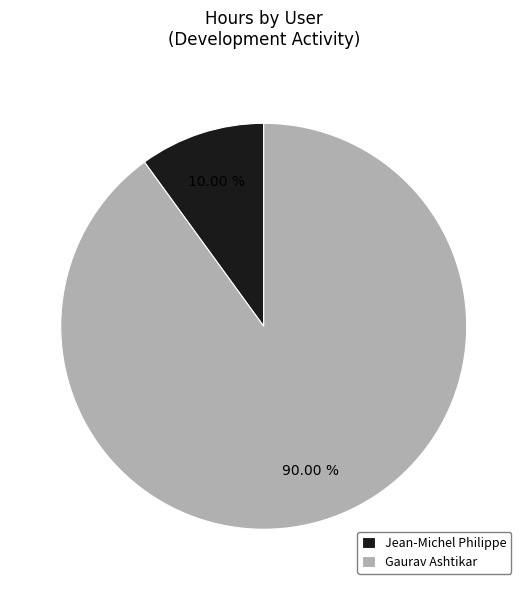

Is Jean-Michel Philippe the majority of the pie?

No